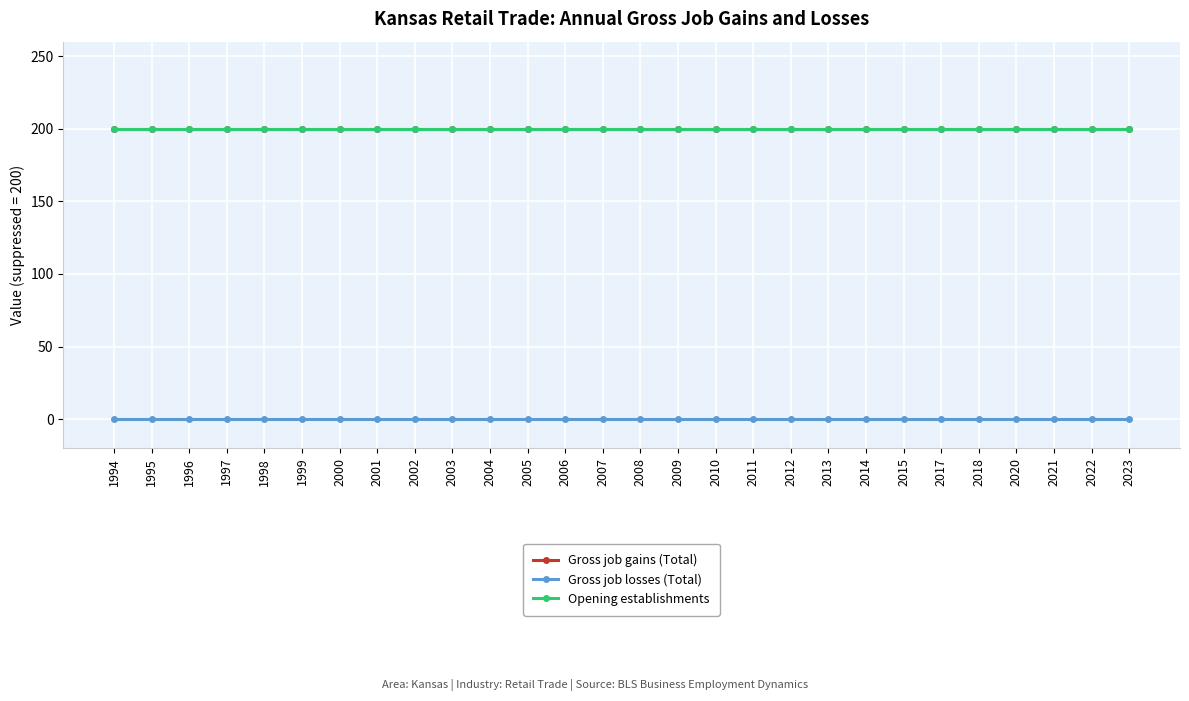

Between 1998 and 2020, which series saw the biggest shift?

Gross job gains (Total)